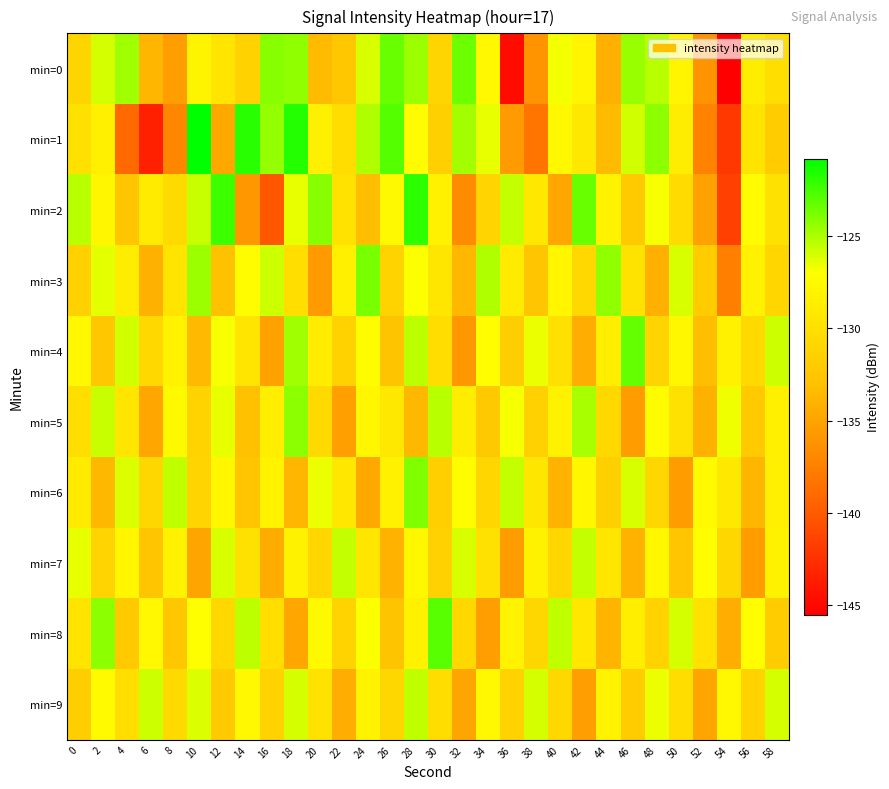

What is the sum of all min=6 values?

-3889.8